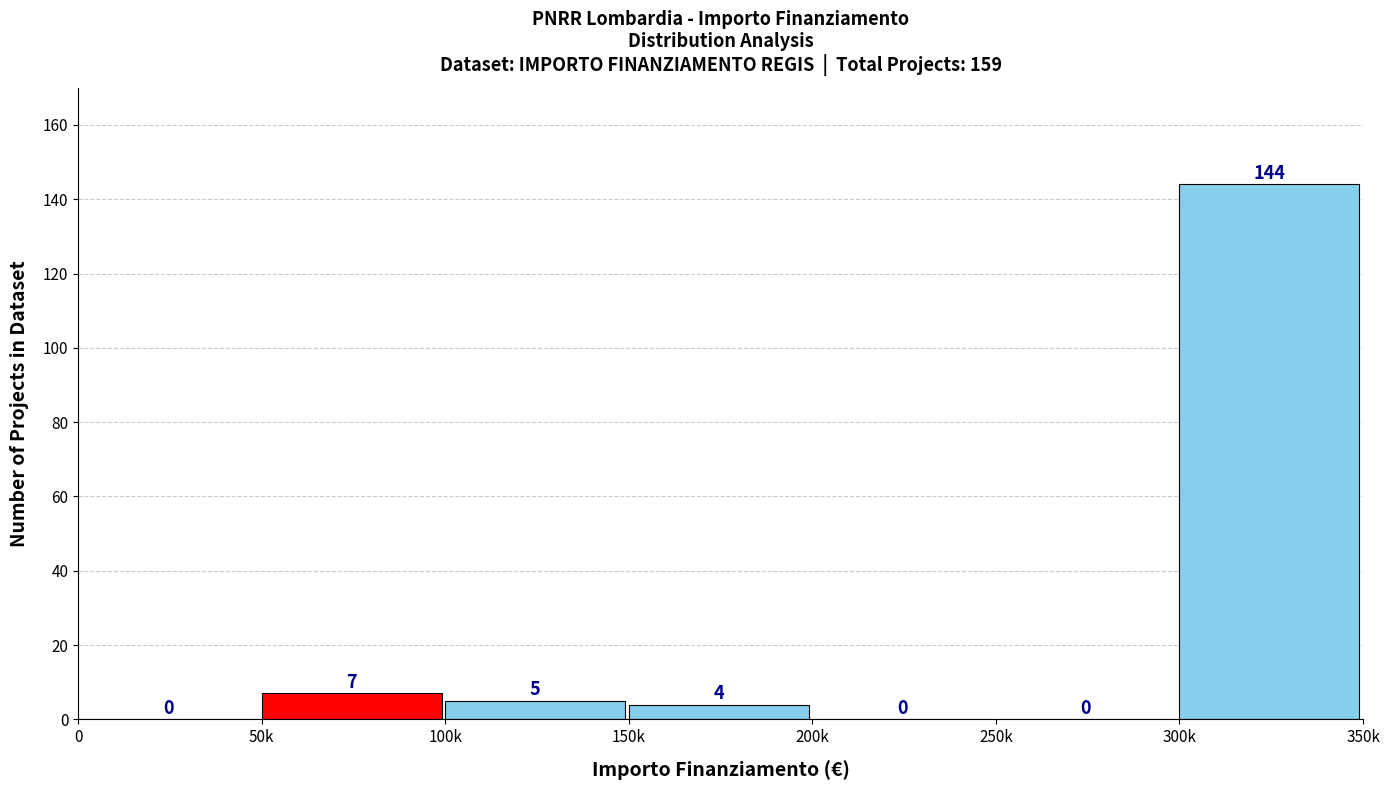

Reading left to right, list all the values displayed in this chart.

0=0	50k=7	100k=5	150k=4	200k=0	250k=0	300k=144